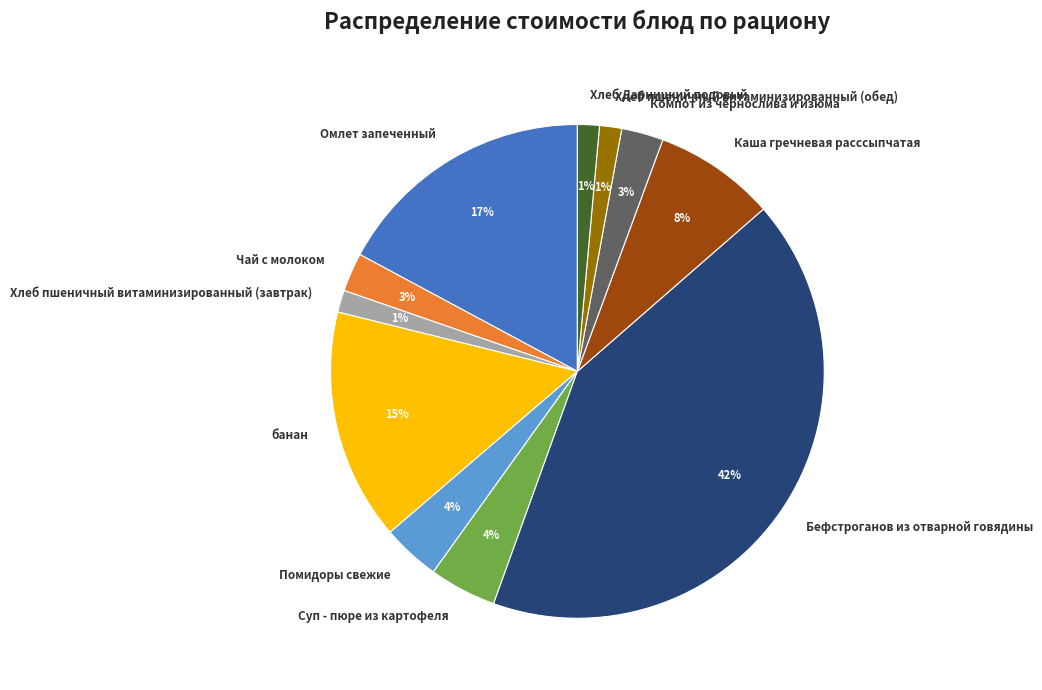

Which slice is the largest?

Бефстроганов из отварной говядины